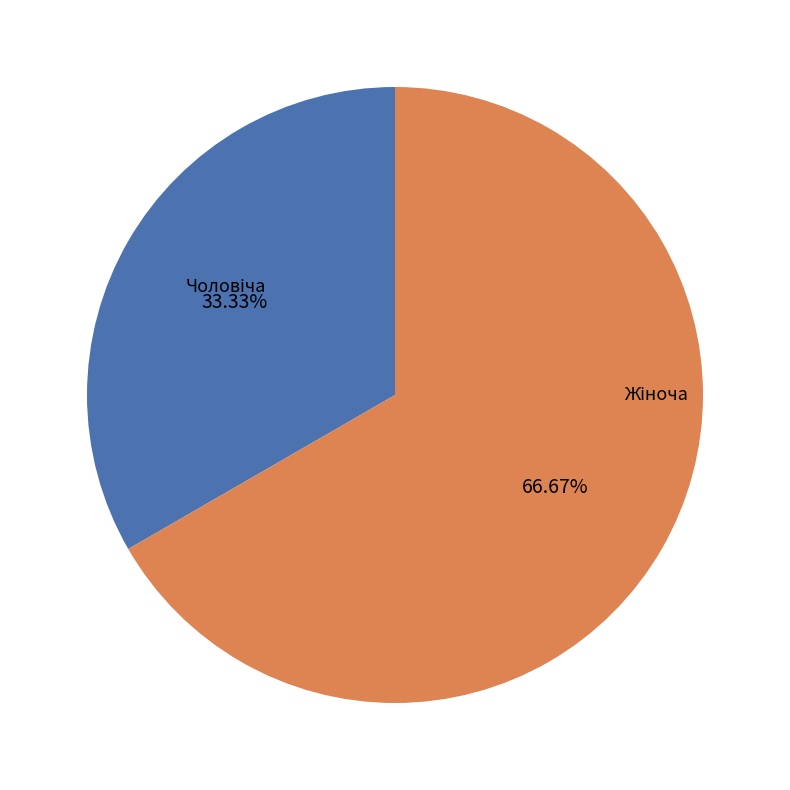

Is there a majority slice in this chart?

Yes